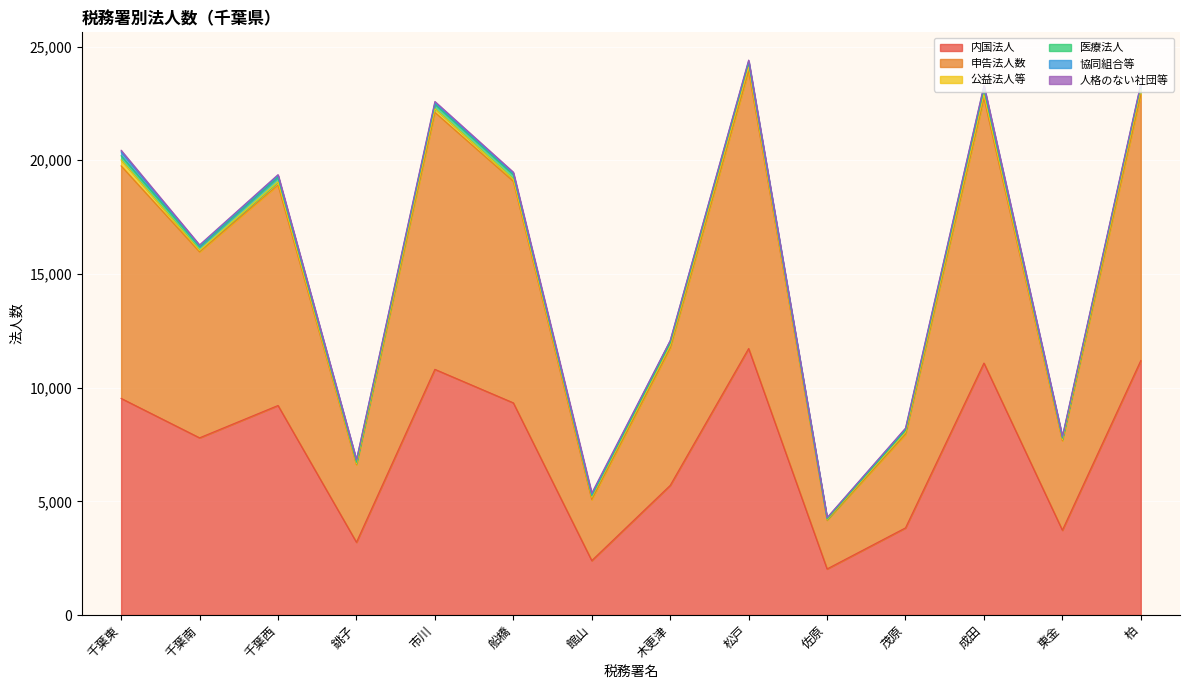

How many distinct data groups are displayed?

6